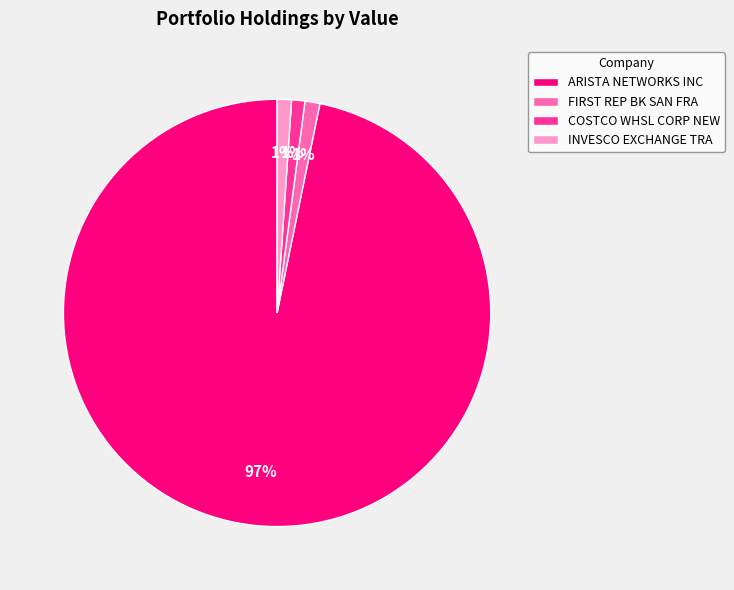

To the nearest percent, what is the difference between the largest and smallest slice percentages?

96%